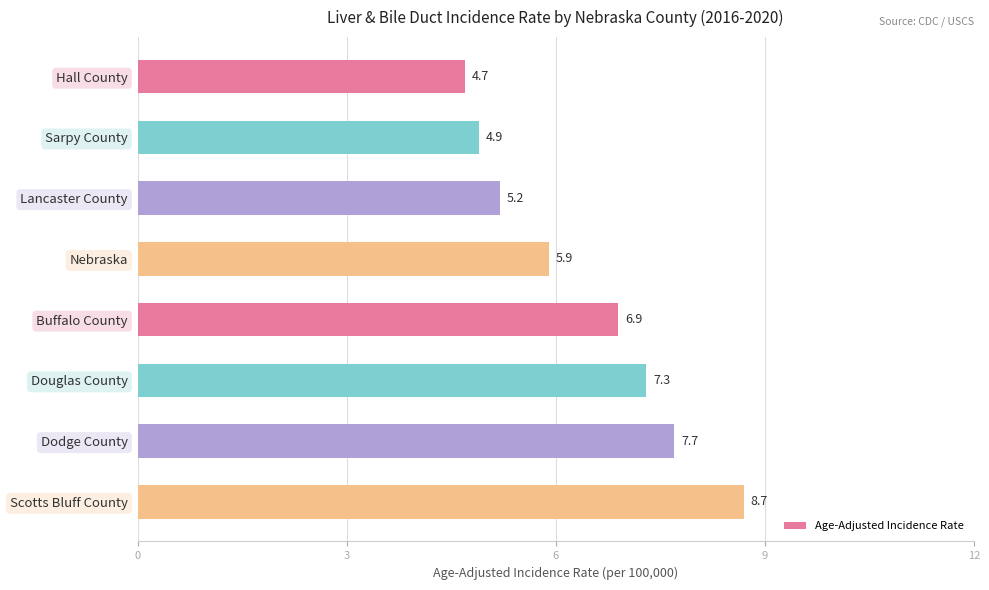

What is the difference between the second highest and minimum values?

3.0